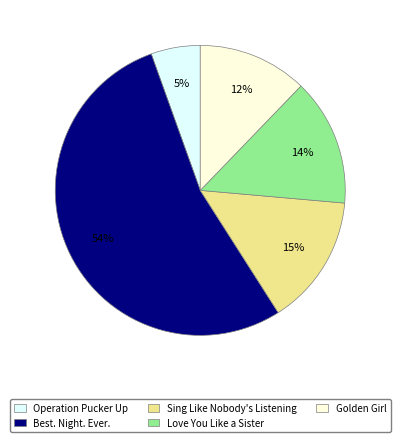

What is the majority slice?

Best. Night. Ever.